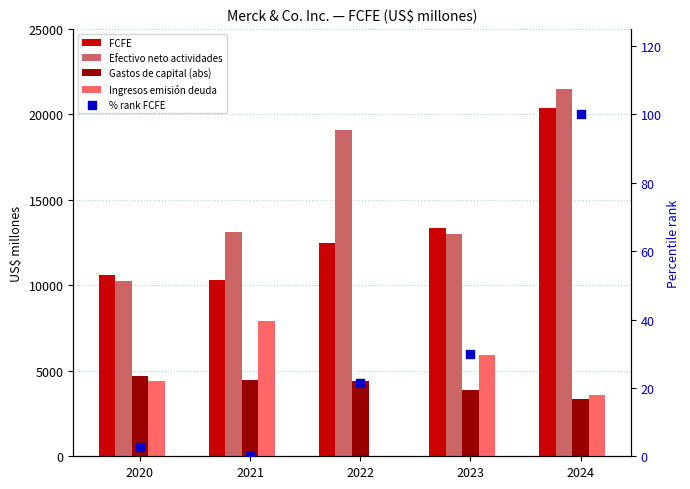

What are all the series names shown in the legend?

FCFE, Efectivo neto actividades, Gastos de capital (abs), Ingresos emisión deuda, % rank FCFE